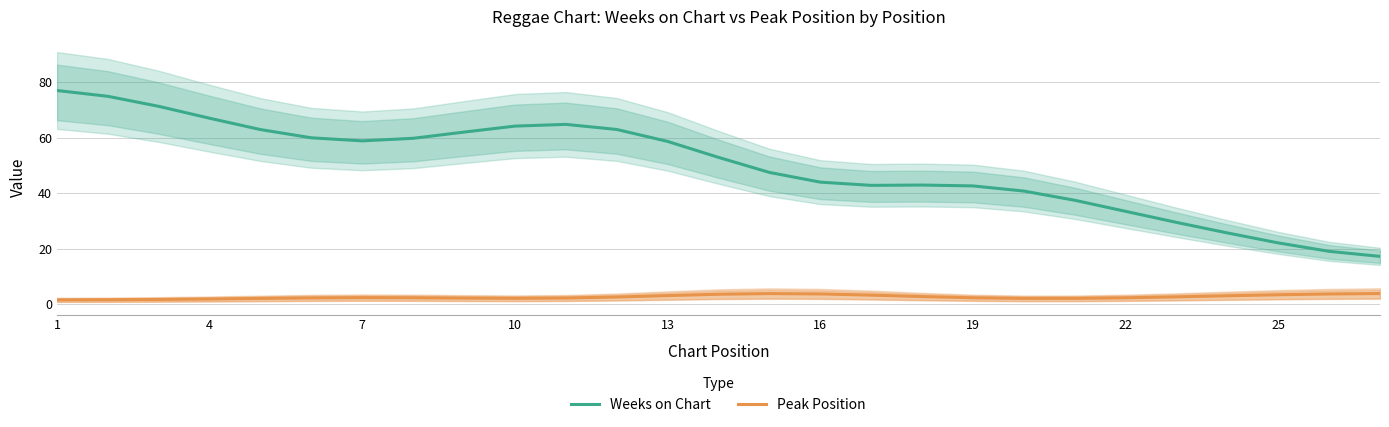

Which label corresponds to the largest value in the chart?

1